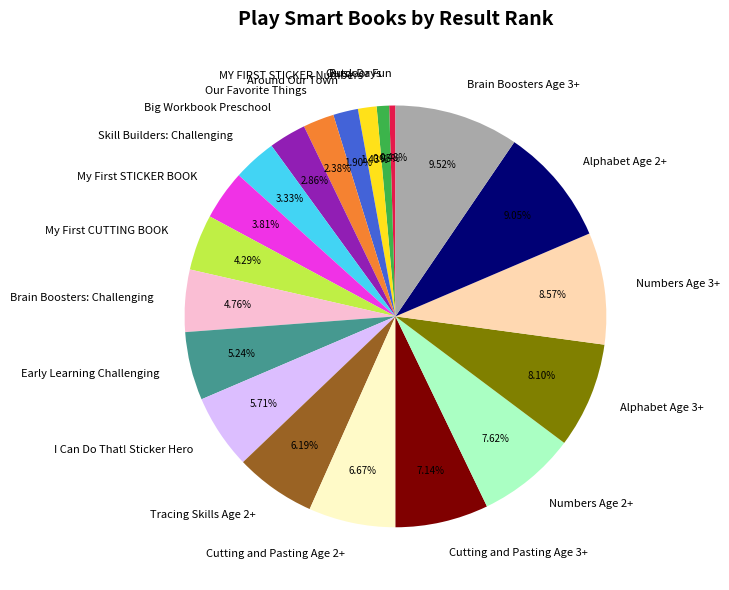

Is Brain Boosters Age 3+ the majority of the pie?

No